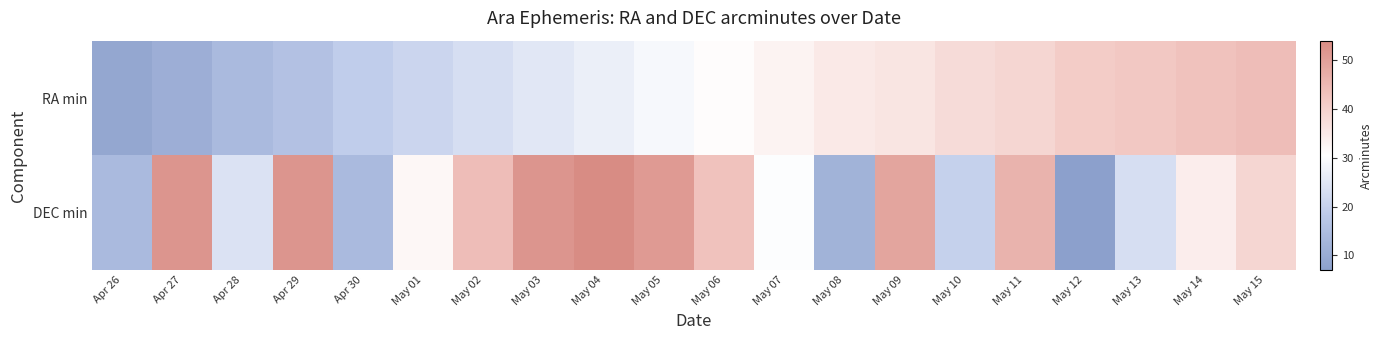

What is the minimum value shown in the chart?

7